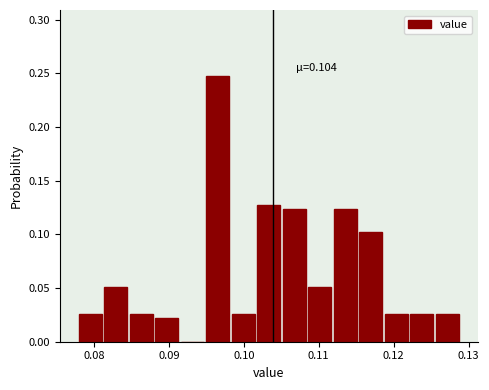

Around what value on the x-axis is the tallest bar? Give the approximate position of its centre, as read against the axis.

0.097